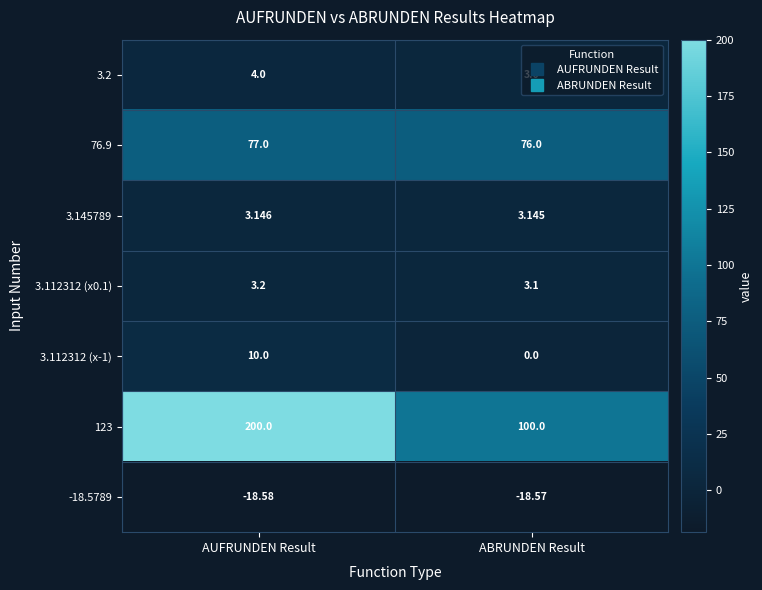

At how many categories does at least one series exceed 81?

2